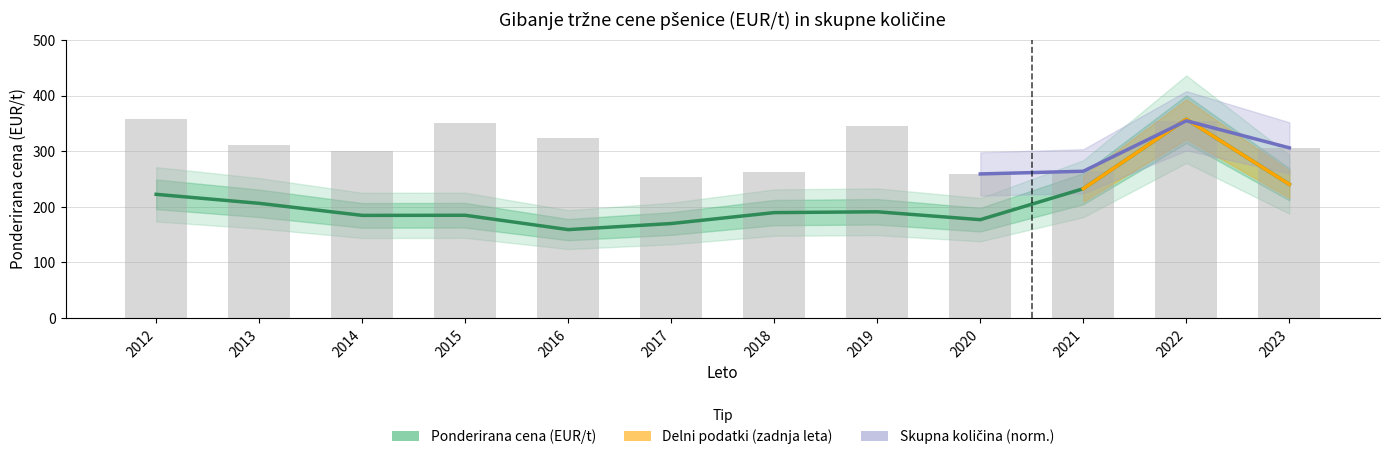

What is the smallest value displayed?

159.1